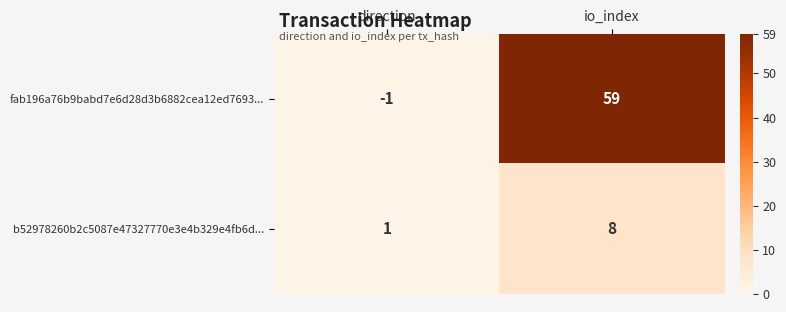

What is the difference between the maximum and minimum values in the fab196a76b9babd7e6d28d3b6882cea12ed7693... series?

60